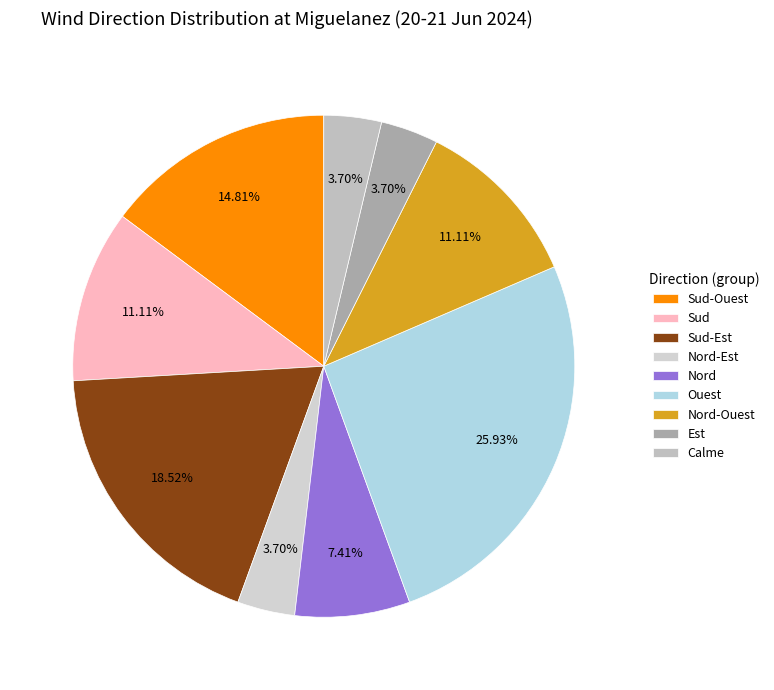

Which category has the biggest portion of the pie?

Ouest